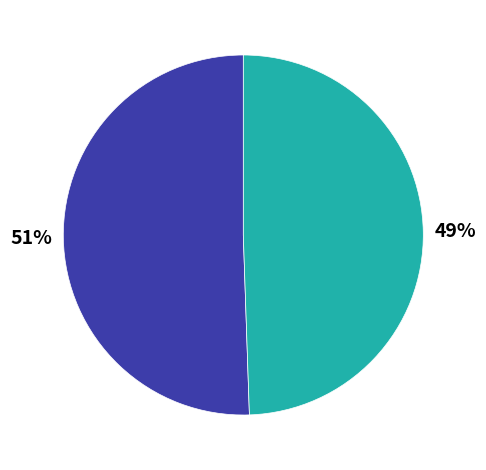

To the nearest percent, what is the average slice percentage?

50%